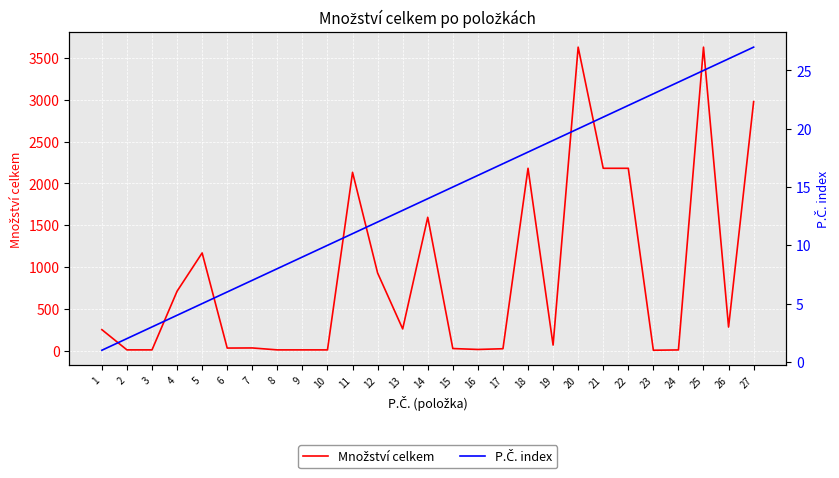

Rank the categories by P.Č. index value from lowest to highest.

1, 2, 3, 4, 5, 6, 7, 8, 9, 10, 11, 12, 13, 14, 15, 16, 17, 18, 19, 20, 21, 22, 23, 24, 25, 26, 27